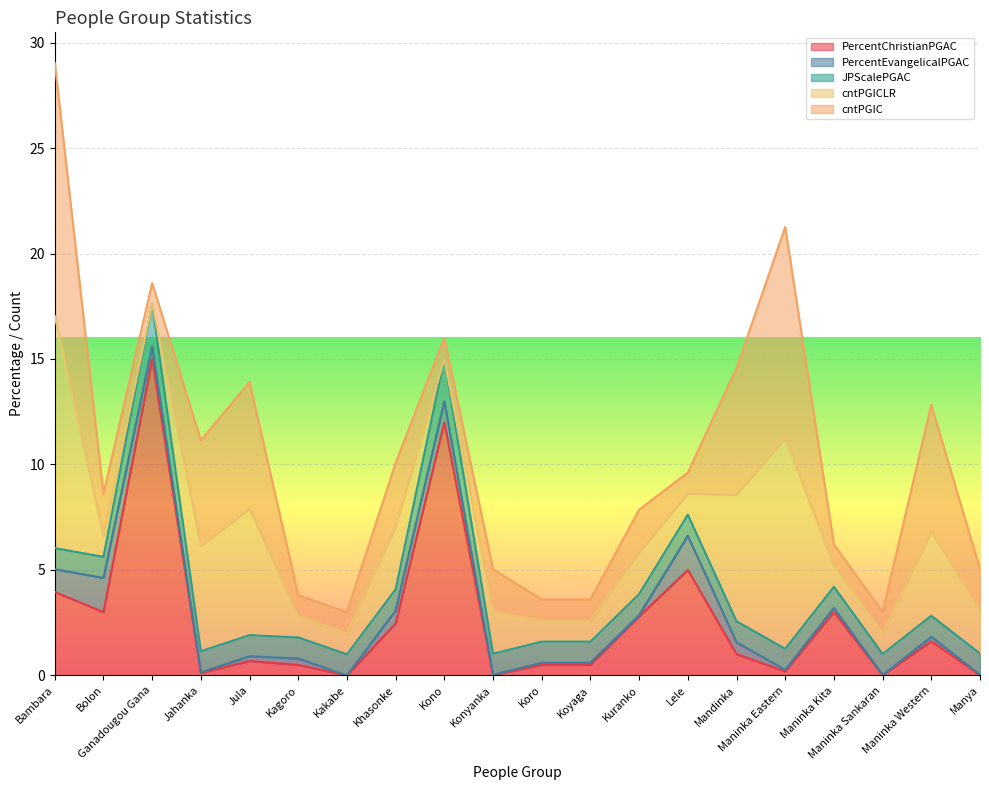

How many lines are shown in the chart?

5